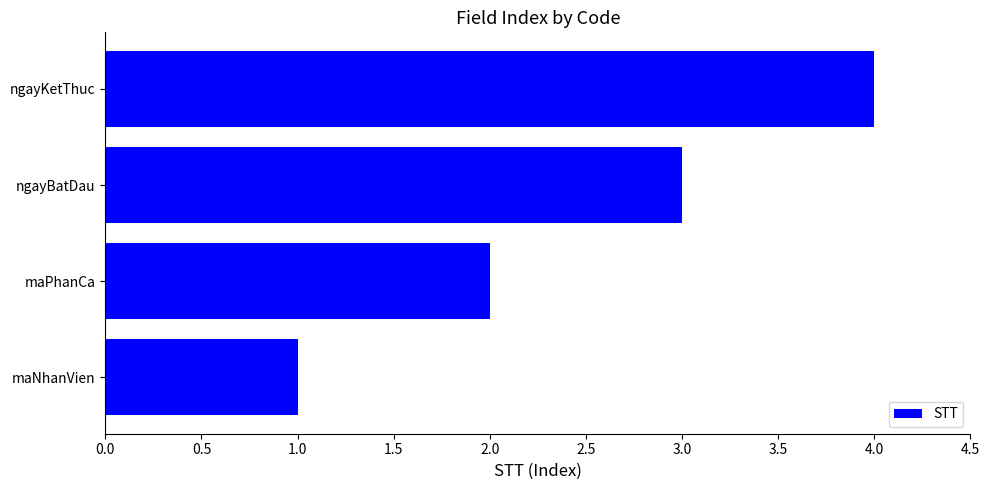

What is the sum of all values?

10